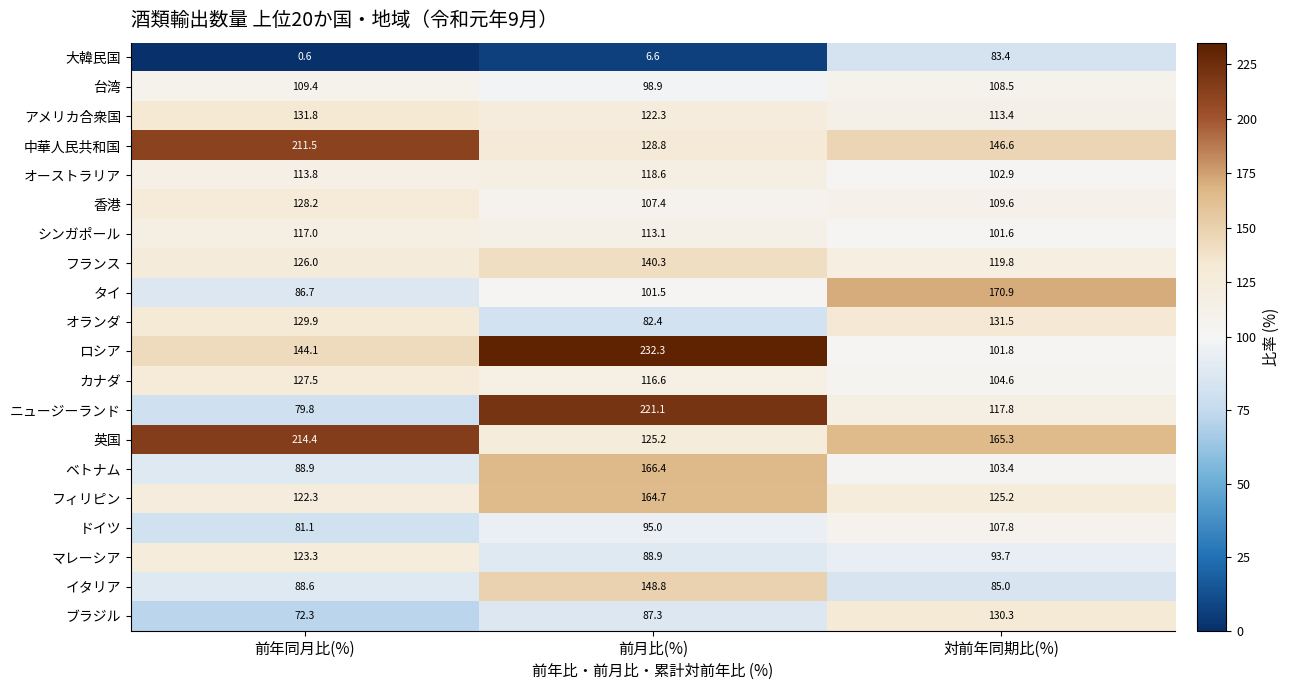

Rank the series at 前年同月比(%) from lowest to highest value.

大韓民国, ブラジル, ニュージーランド, ドイツ, タイ, イタリア, ベトナム, 台湾, オーストラリア, シンガポール, フィリピン, マレーシア, フランス, カナダ, 香港, オランダ, アメリカ合衆国, ロシア, 中華人民共和国, 英国